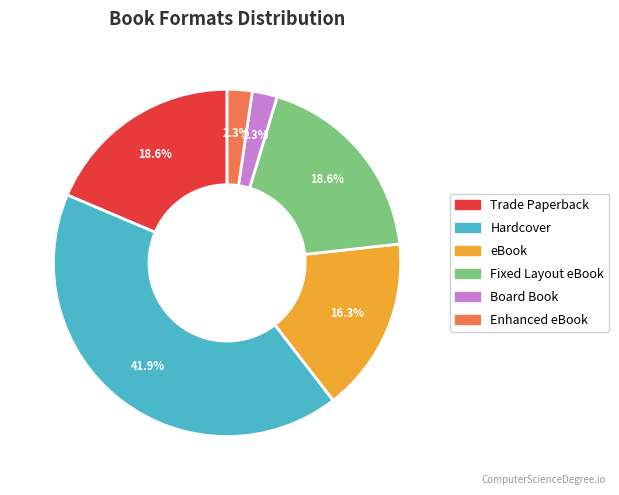

To the nearest percent, what is the average slice percentage?

17%